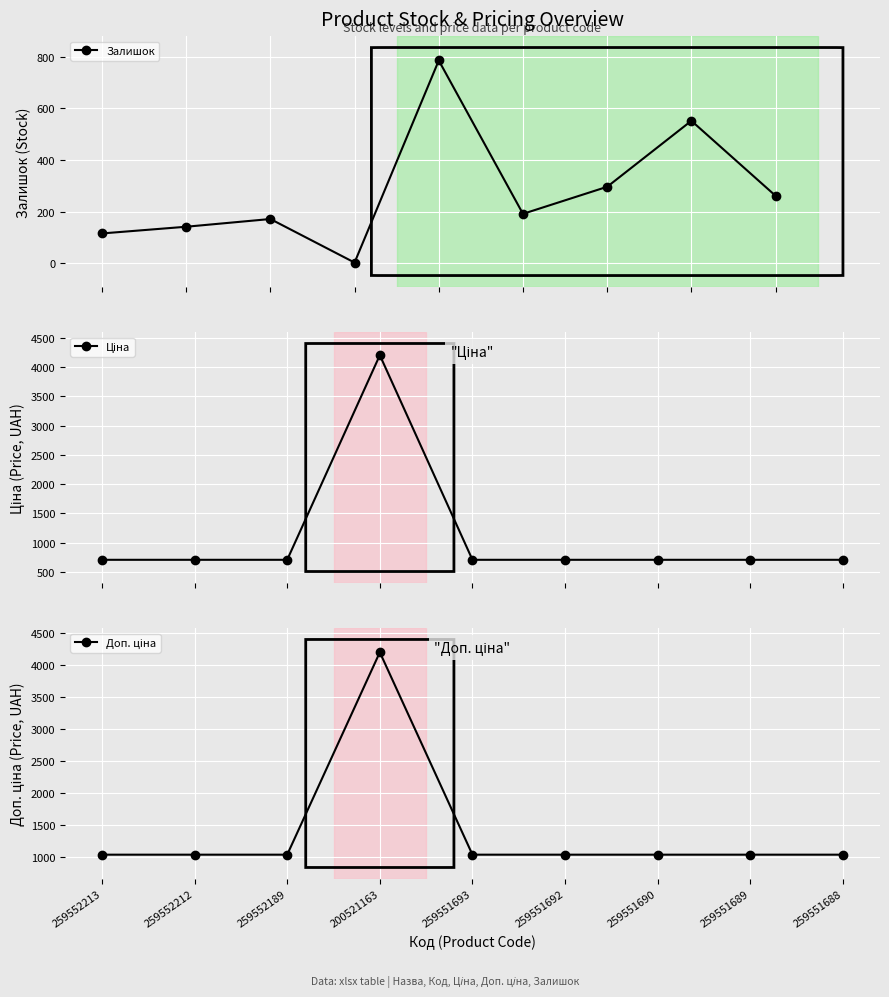

What value does the Доп. ціна series have at 200521163?

4205.0